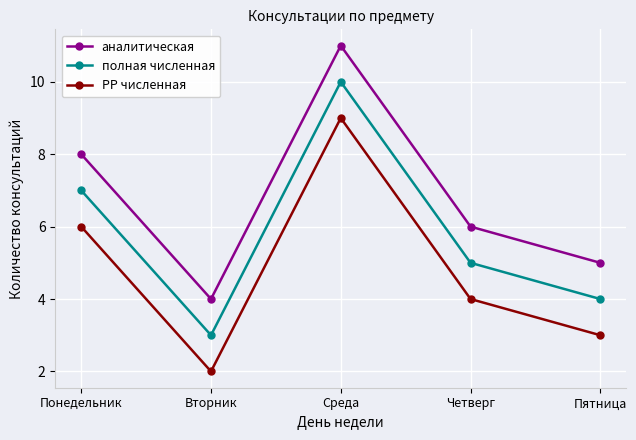

What is the average value of the PP численная series?

5